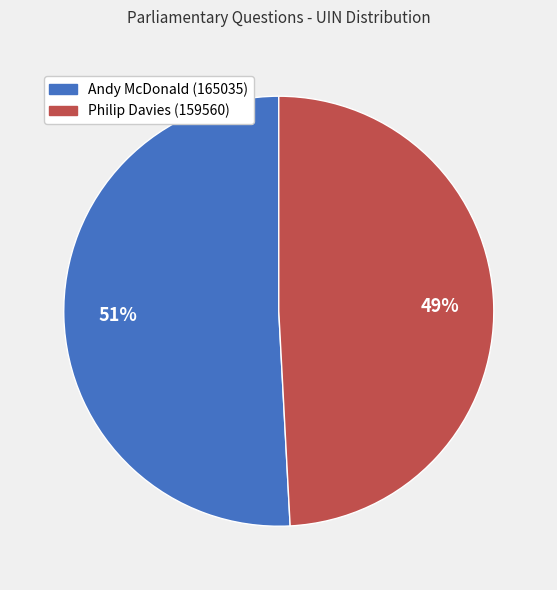

Is it true that Andy McDonald (165035) is 66% of the pie?

False